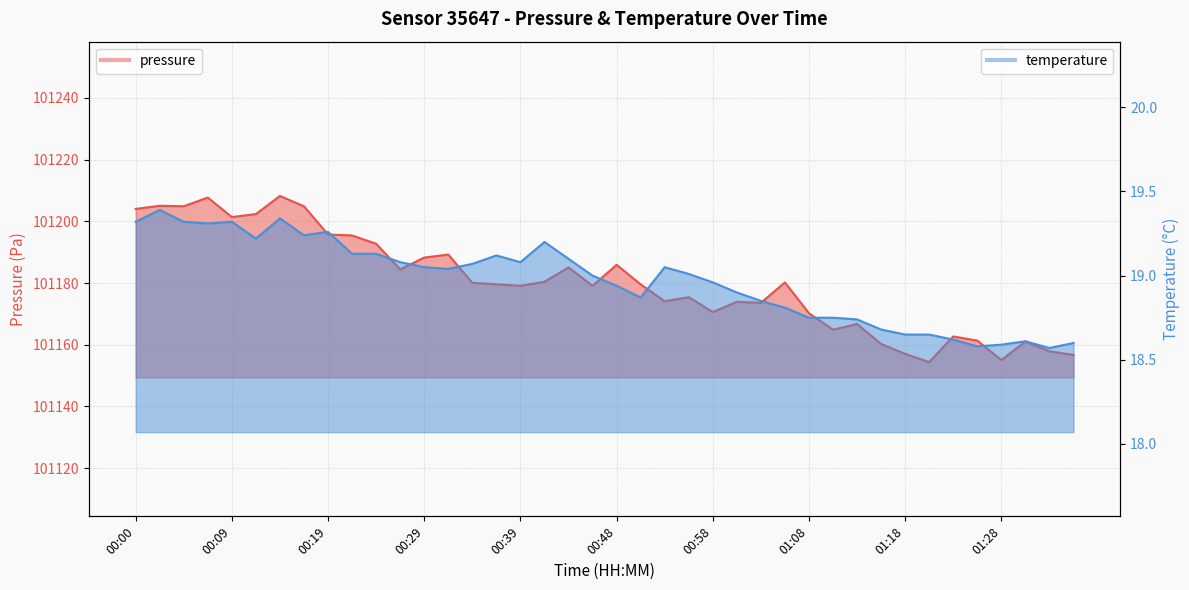

Which series has the largest range (max minus min)?

pressure